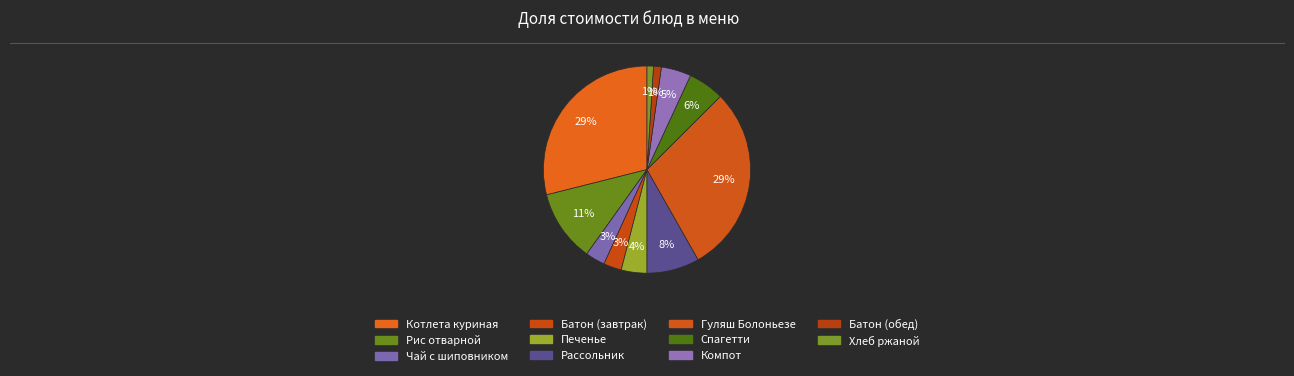

Which category has the smallest portion of the pie?

Хлеб ржаной